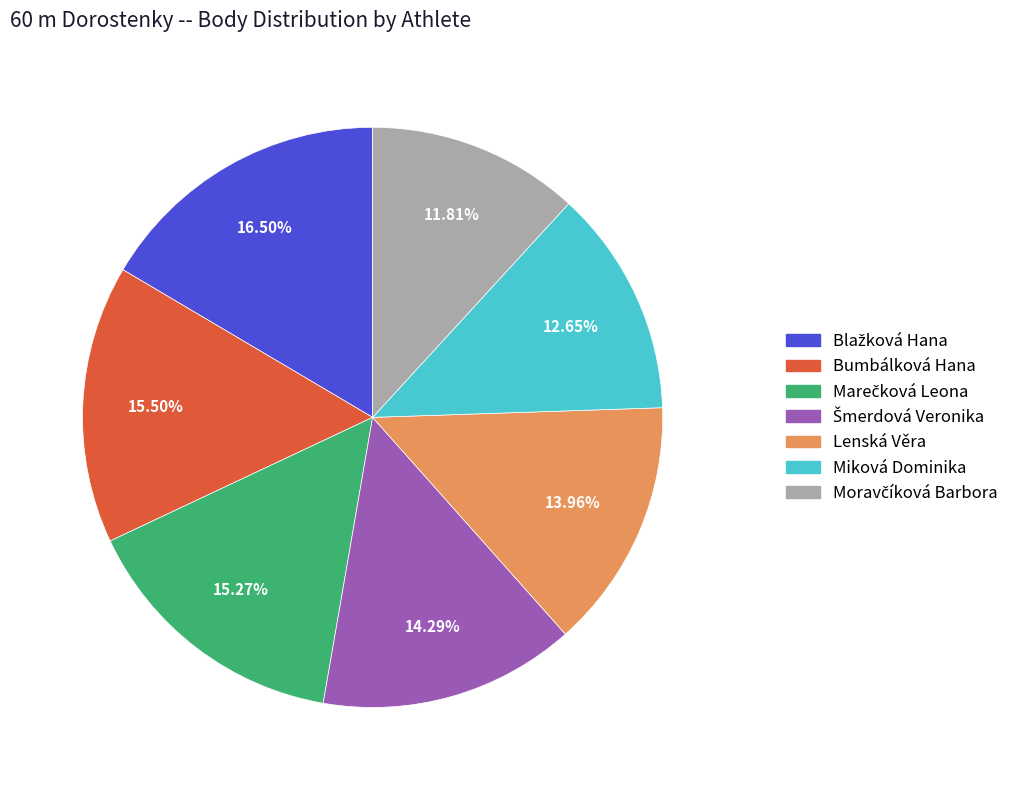

Does Miková Dominika account for over 50% of the chart?

No